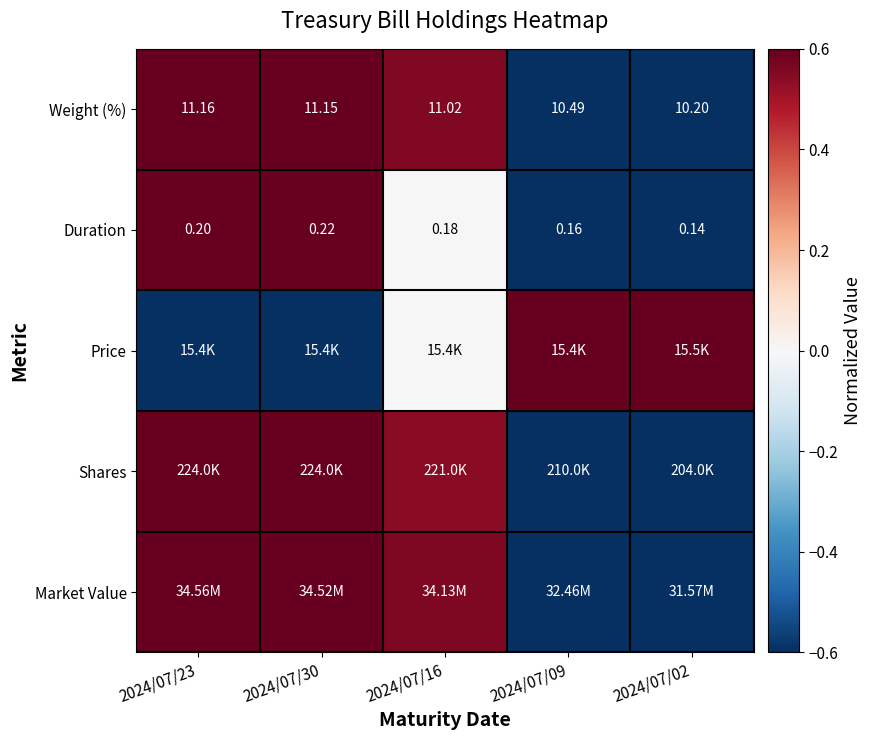

At which category is the sum across all series the highest?

2024/07/23